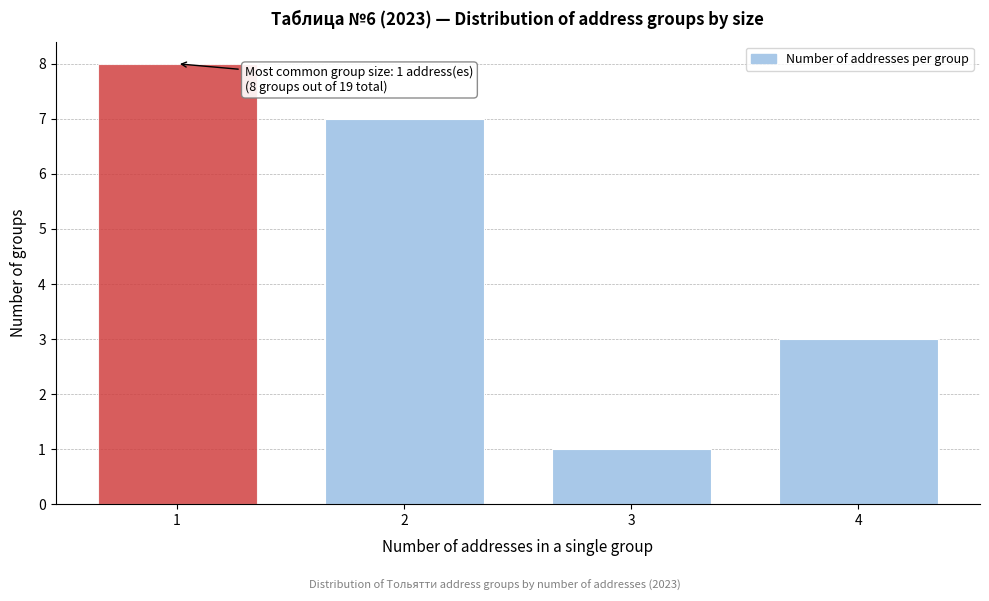

Reading left to right, list all the values displayed in this chart.

1=8	2=7	3=1	4=3